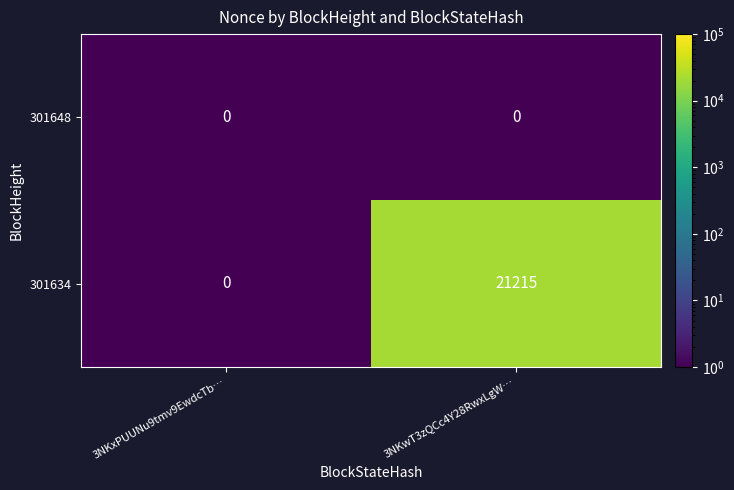

Reading right to left, transcribe all the data shown in this chart.

301648: 3NKwT3zQCc4Y28RwxLgW…=0	3NKxPUUNu9tmv9EwdcTb…=0
301634: 3NKwT3zQCc4Y28RwxLgW…=21215	3NKxPUUNu9tmv9EwdcTb…=0